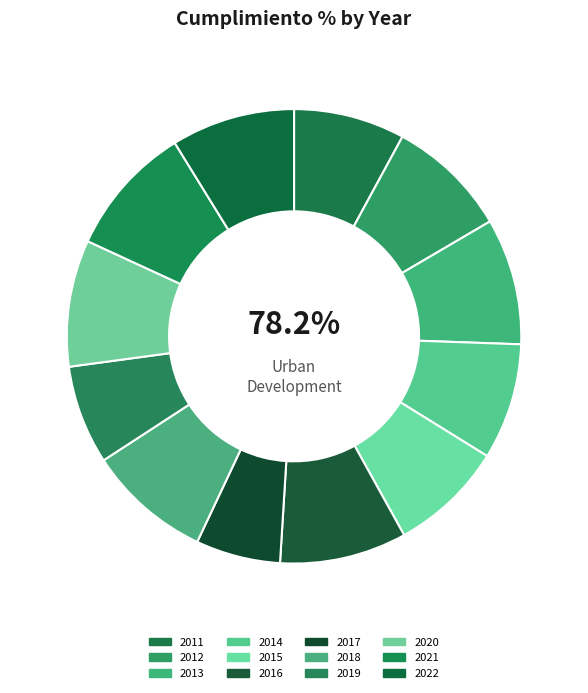

Combined, do 2016 and 2012 account for over 50%?

No